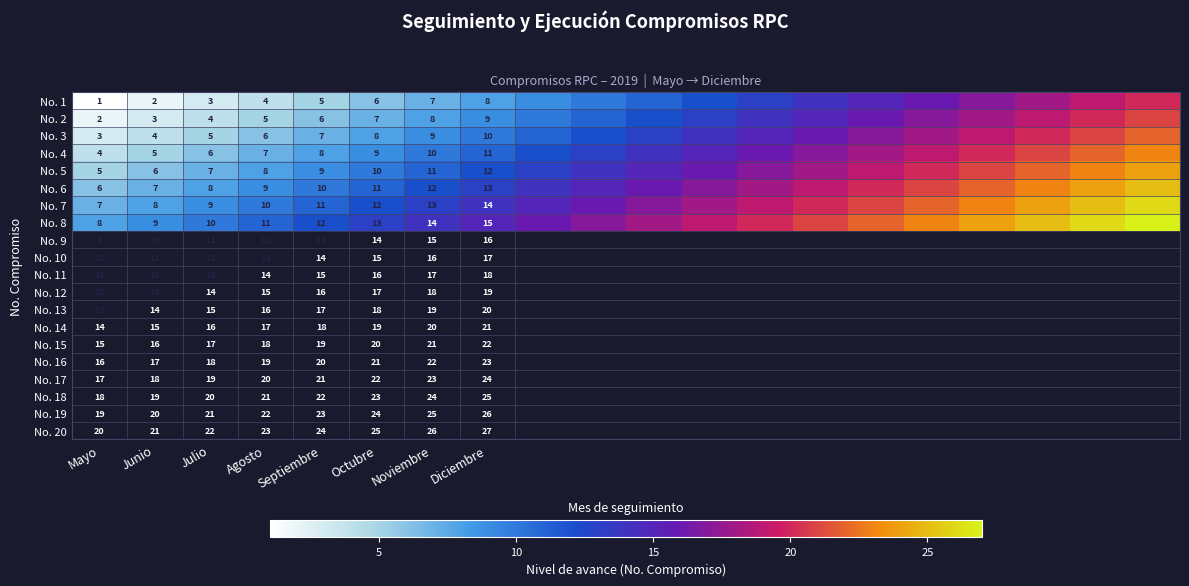

What is the difference between the No. 1 values at Diciembre and Julio?

5